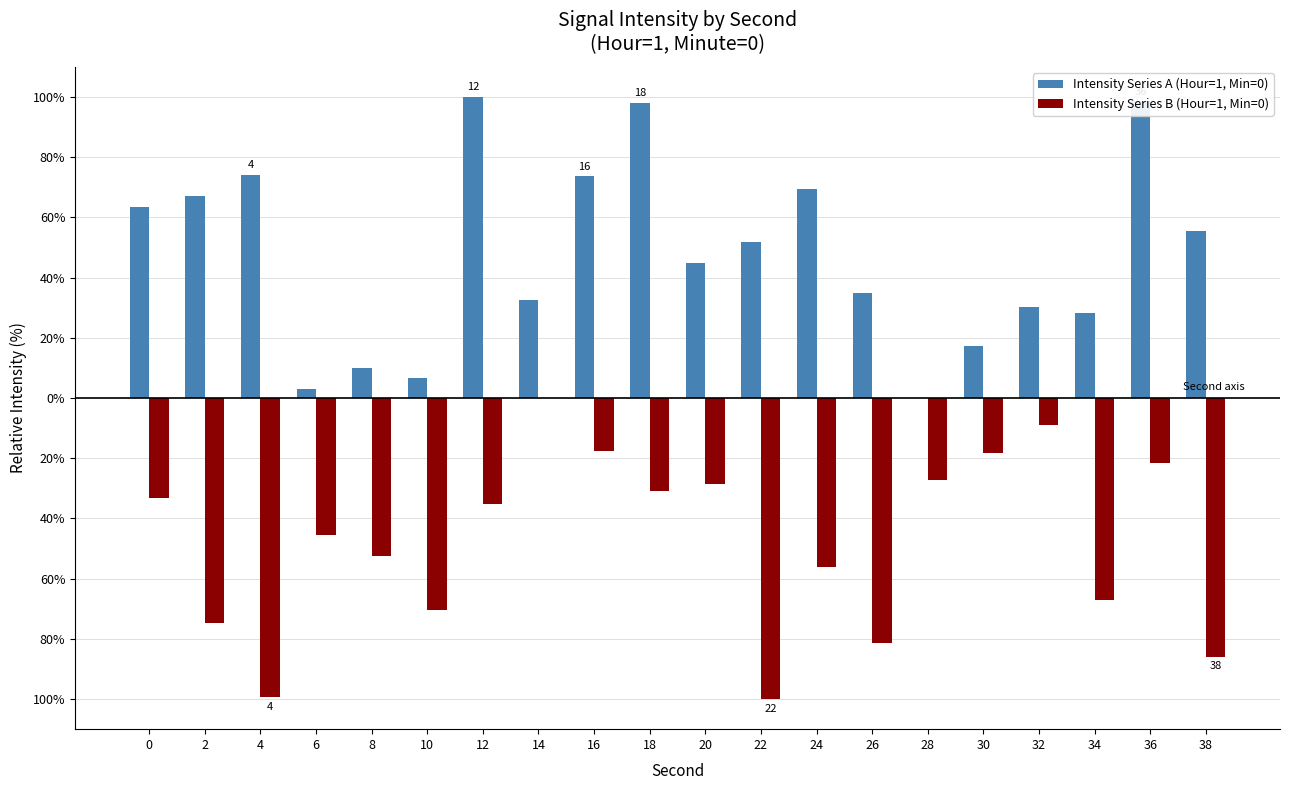

What are all the series names shown in the legend?

Intensity Series A (Hour=1, Min=0), Intensity Series B (Hour=1, Min=0)